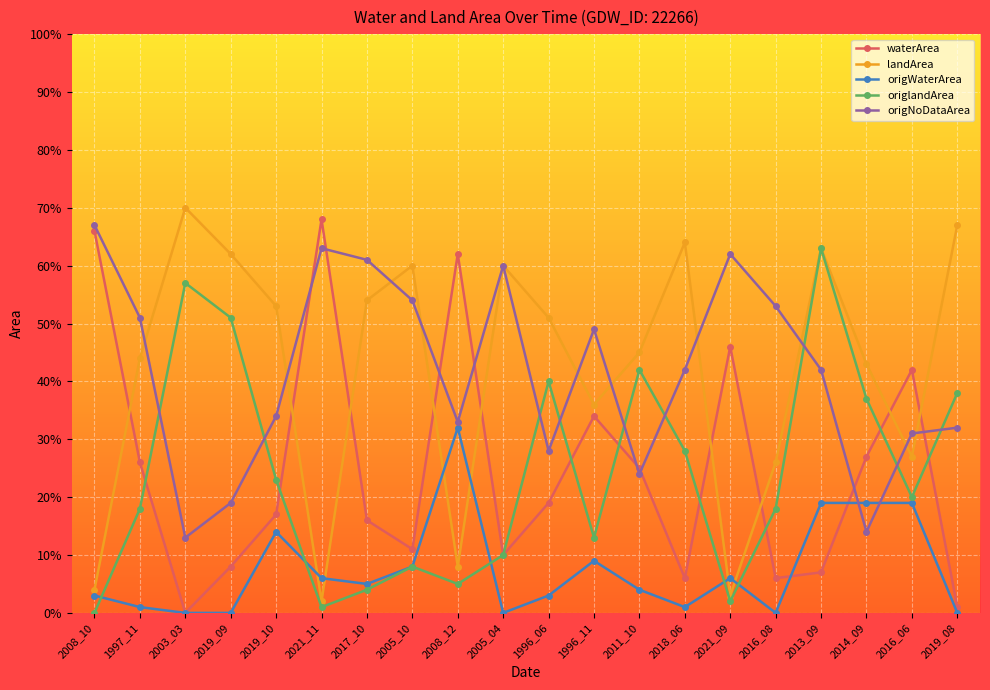

Where is the first local minimum for origNoDataArea?

2003_03